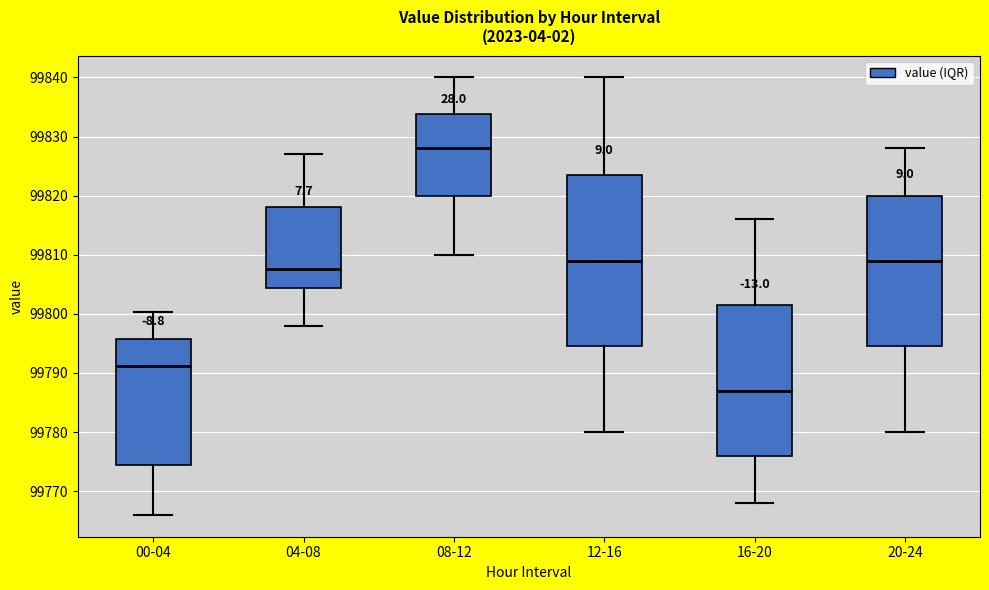

Reading left to right, read every box against the y-axis: the position of its median line, the range the box covers, and the ends of its whiskers. The values are not printed on the chart, so give them approximately, as read against the axis.

00-04: median 99791, box 99774 to 99796, whiskers 99766 to 99800
04-08: median 99808, box 99804 to 99818, whiskers 99798 to 99827
08-12: median 99828, box 99820 to 99834, whiskers 99810 to 99840
12-16: median 99809, box 99795 to 99824, whiskers 99780 to 99840
16-20: median 99787, box 99776 to 99802, whiskers 99768 to 99816
20-24: median 99809, box 99795 to 99820, whiskers 99780 to 99828